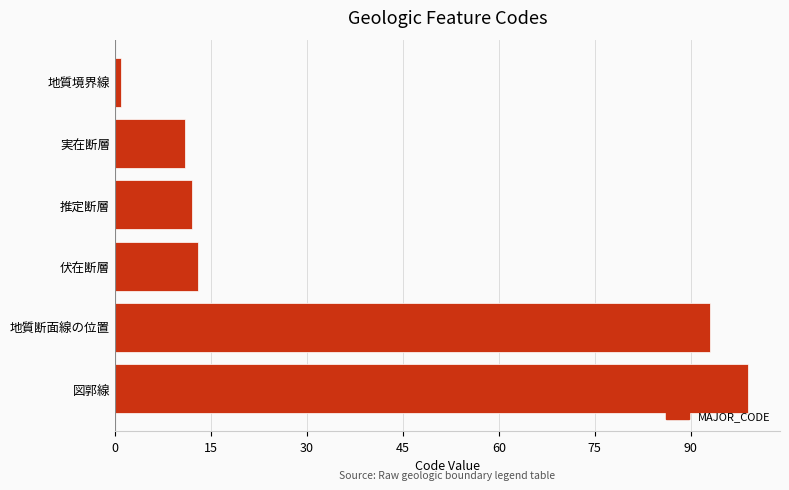

Which label corresponds to the largest value in the chart?

図郭線